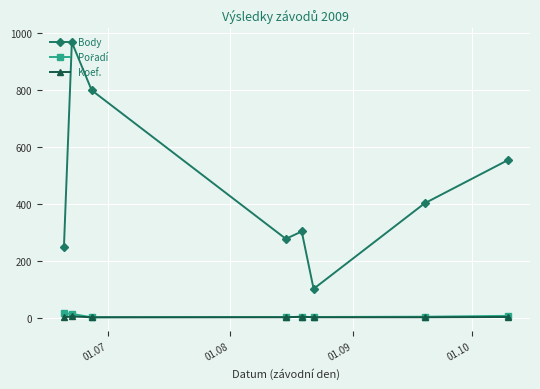

Which series has the widest spread of values?

Body